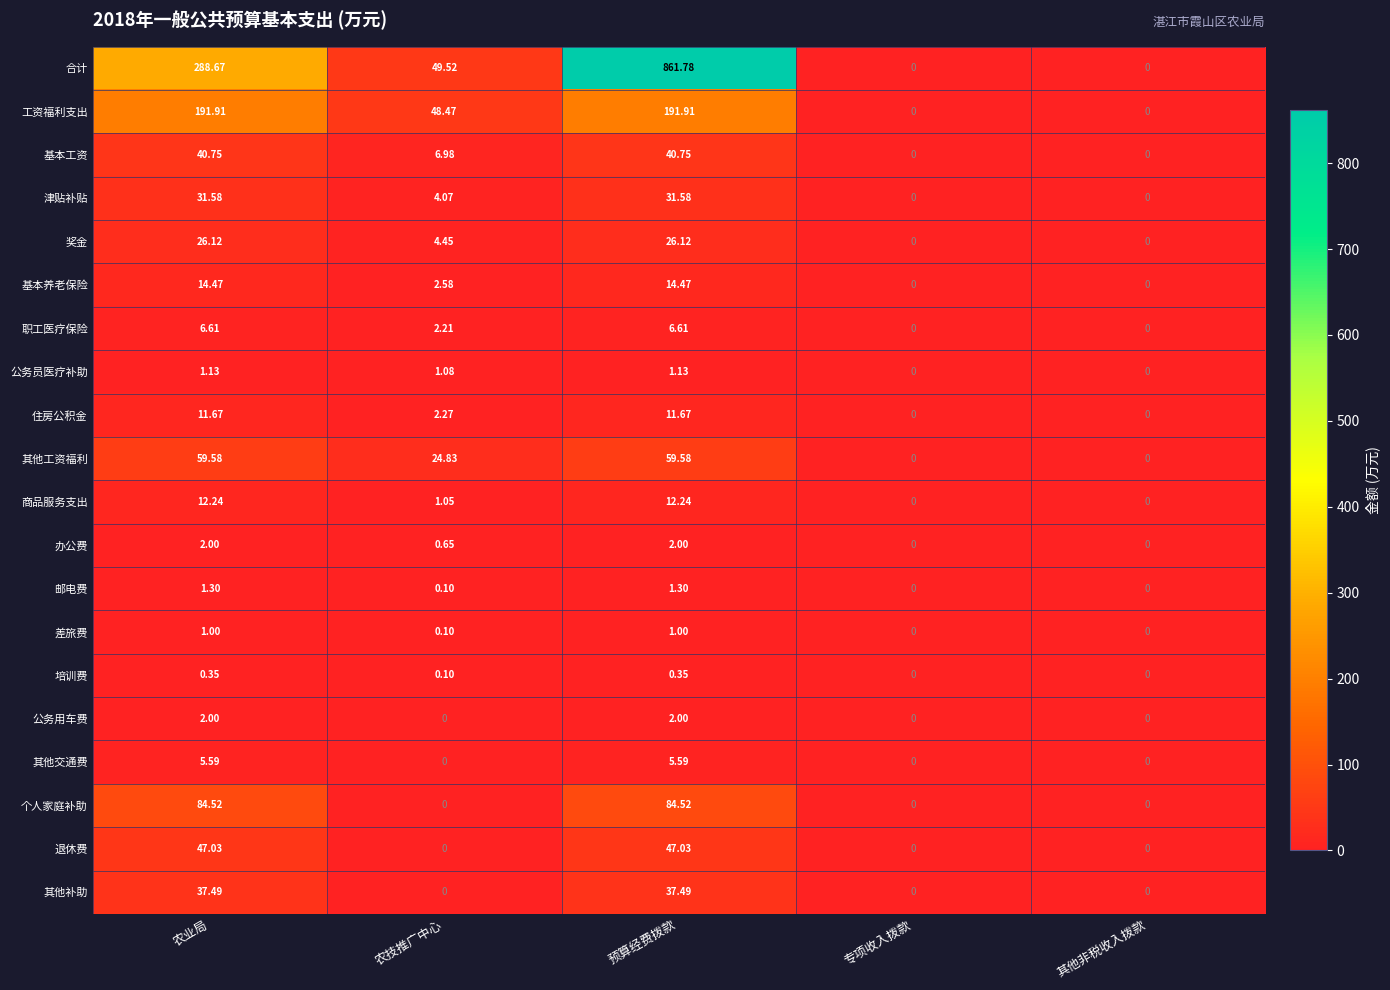

At how many categories does at least one series exceed 678?

1